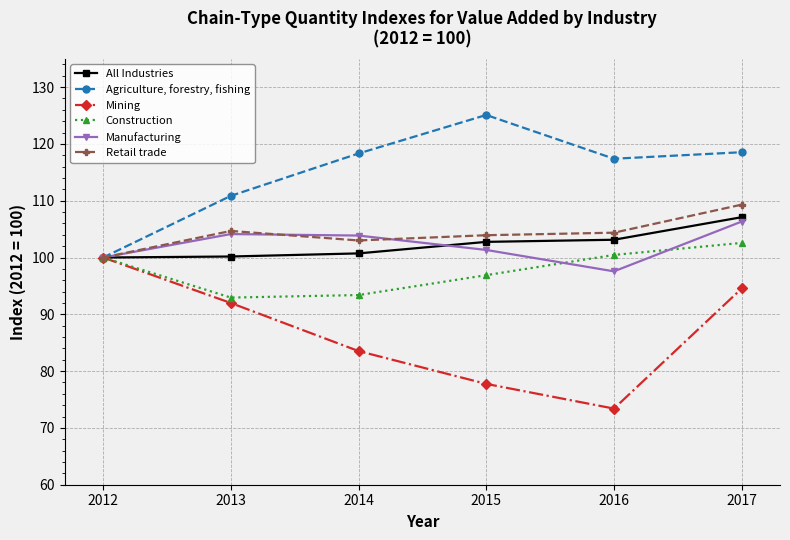

What is the total value across all series at 2016?

596.3